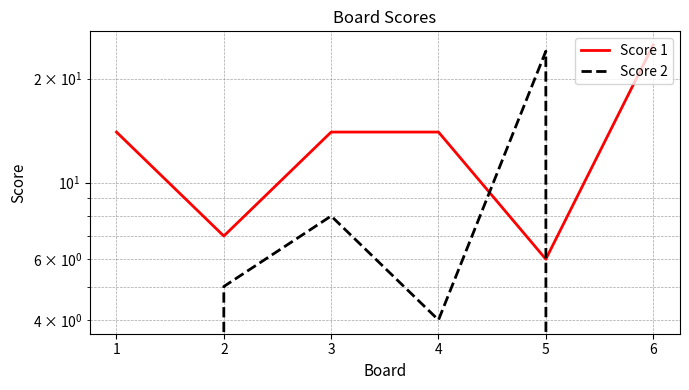

Read the Score 1 value at 1, to the nearest 5.

15